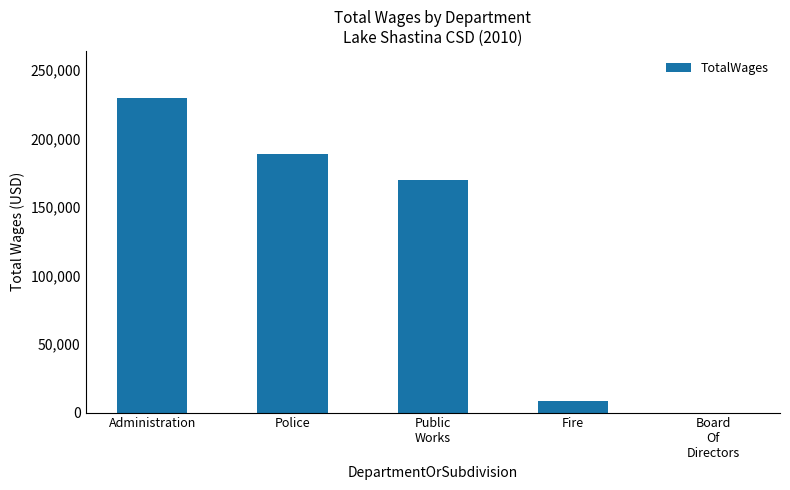

How many positive values are there?

4